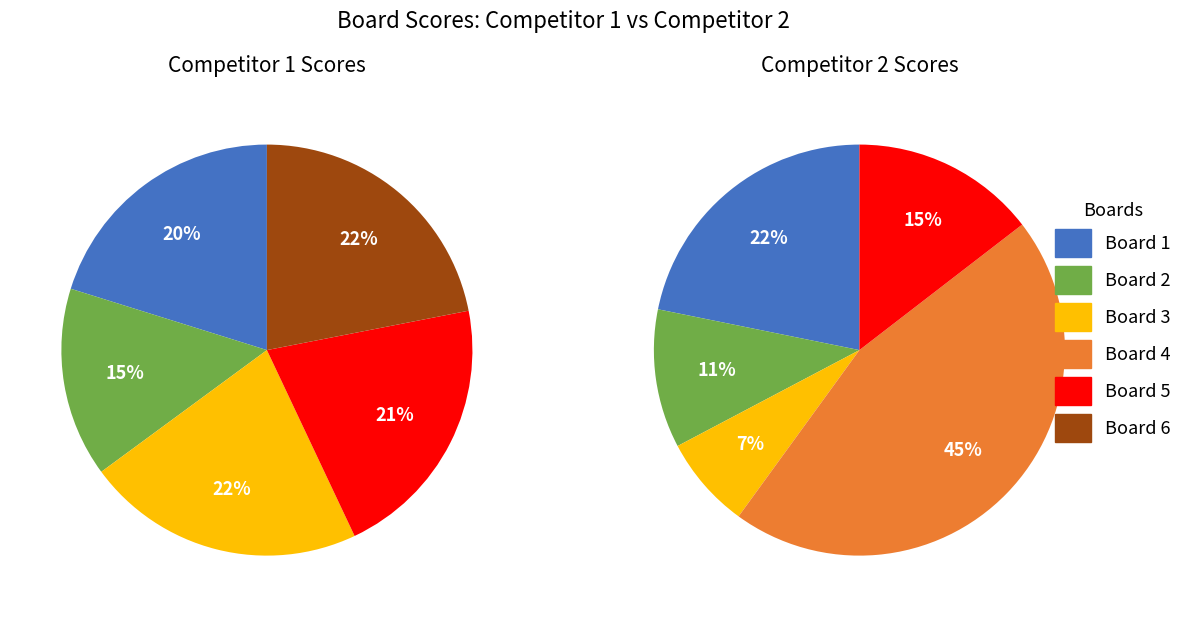

Is it true that Board 4 is 45% of the pie?

True